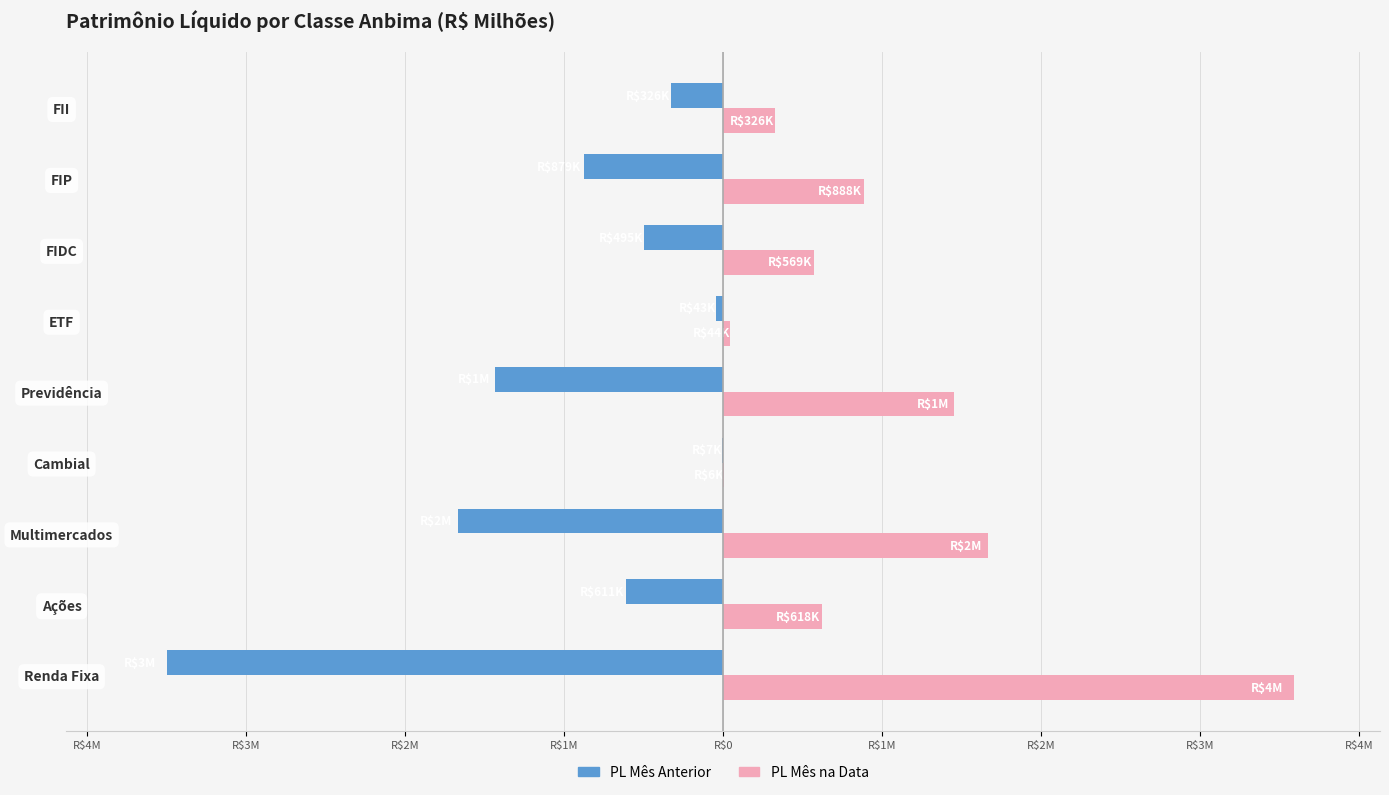

What are all the series names shown in the legend?

PL Mês Anterior, PL Mês na Data